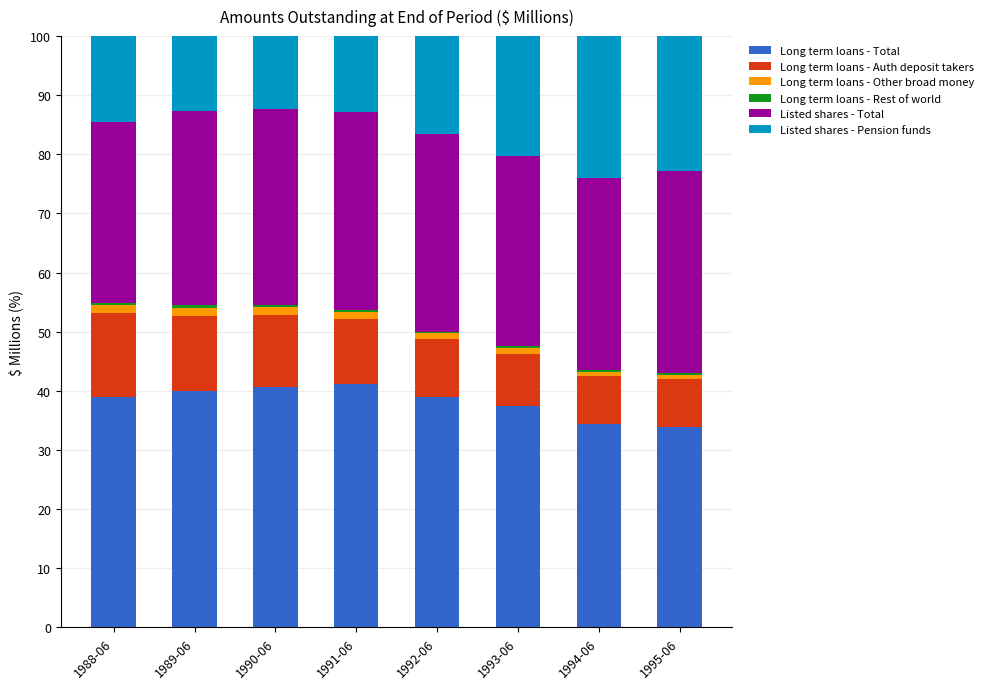

What is the difference between the second highest and second lowest values in the Long term loans - Total series?

6.2